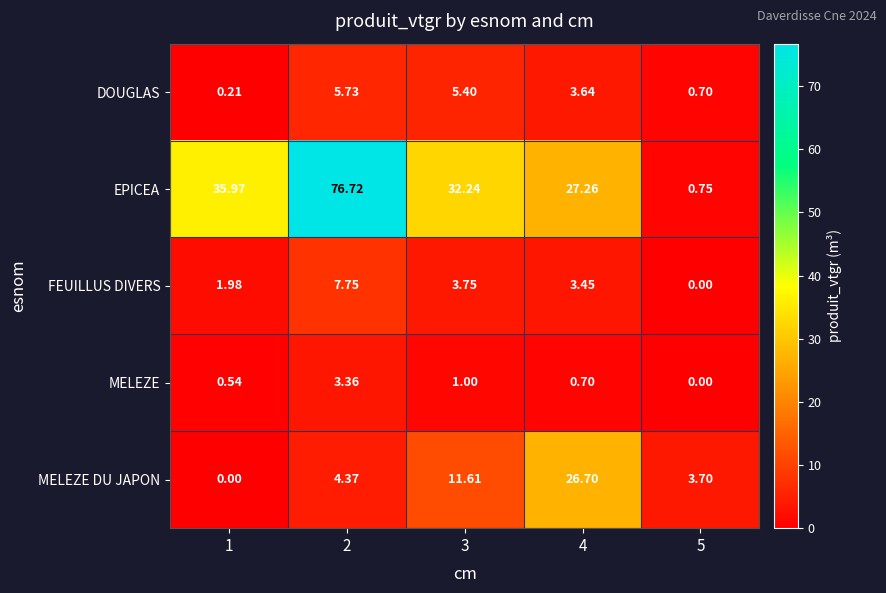

Rank the series by their maximum value, from lowest to highest.

MELEZE, DOUGLAS, FEUILLUS DIVERS, MELEZE DU JAPON, EPICEA